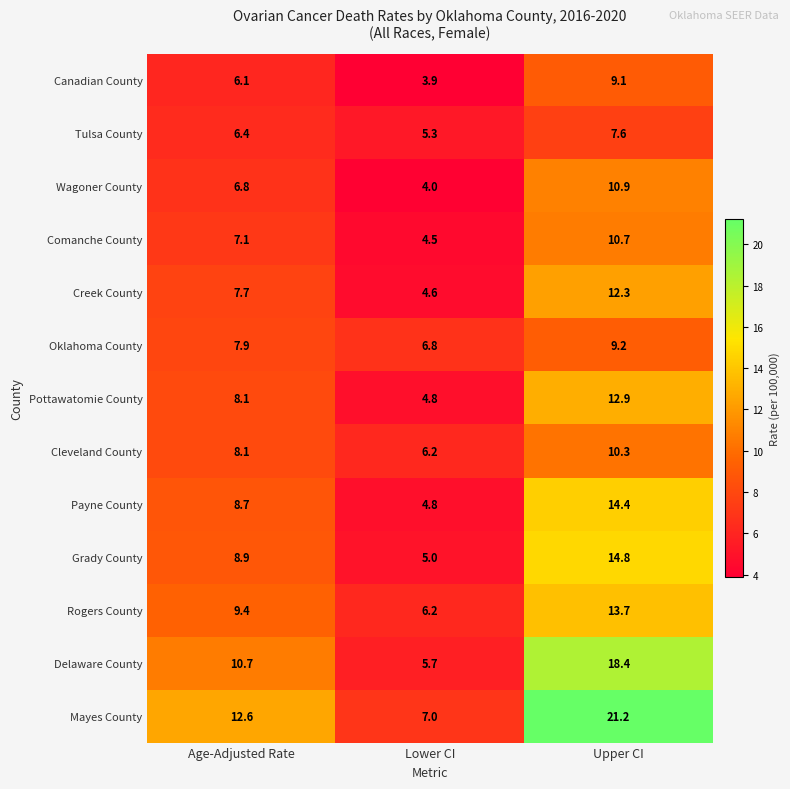

At which label does Creek County first exceed 7?

Age-Adjusted Rate